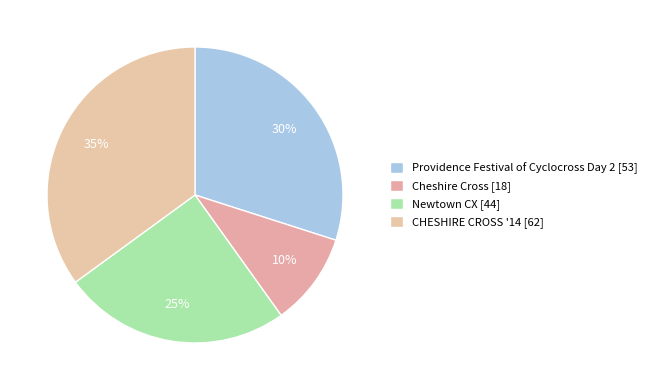

Is the sum of CHESHIRE CROSS '14 and Cheshire Cross greater than half?

No